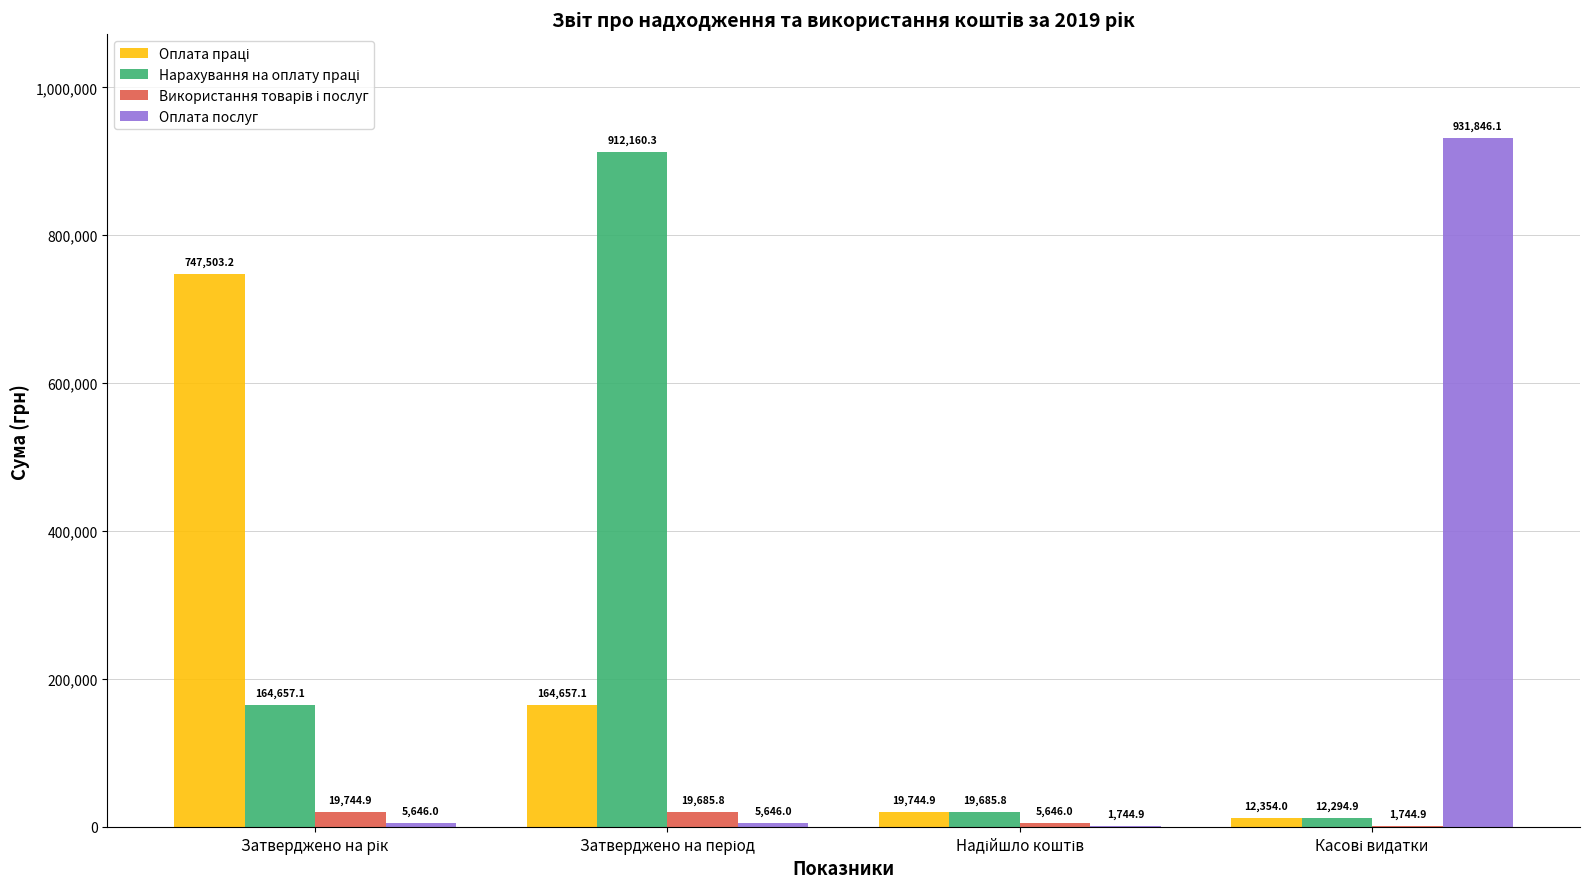

What is the highest value of the Оплата послуг series?

931846.1